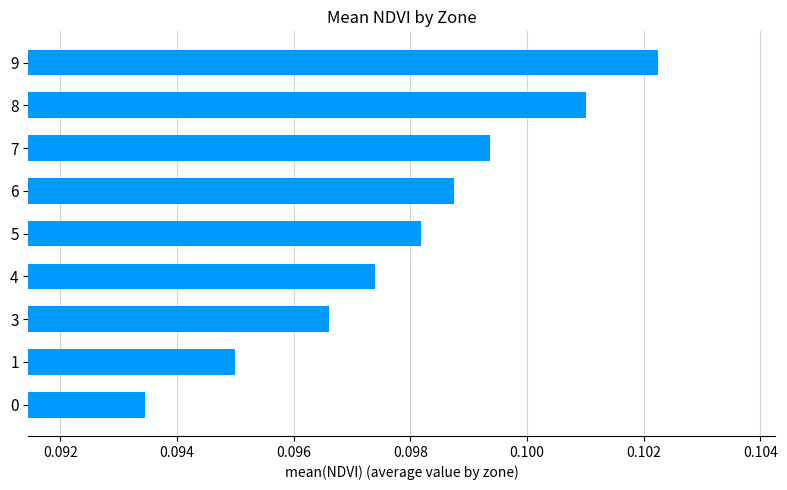

Count the values in the range 0 to 1.

9